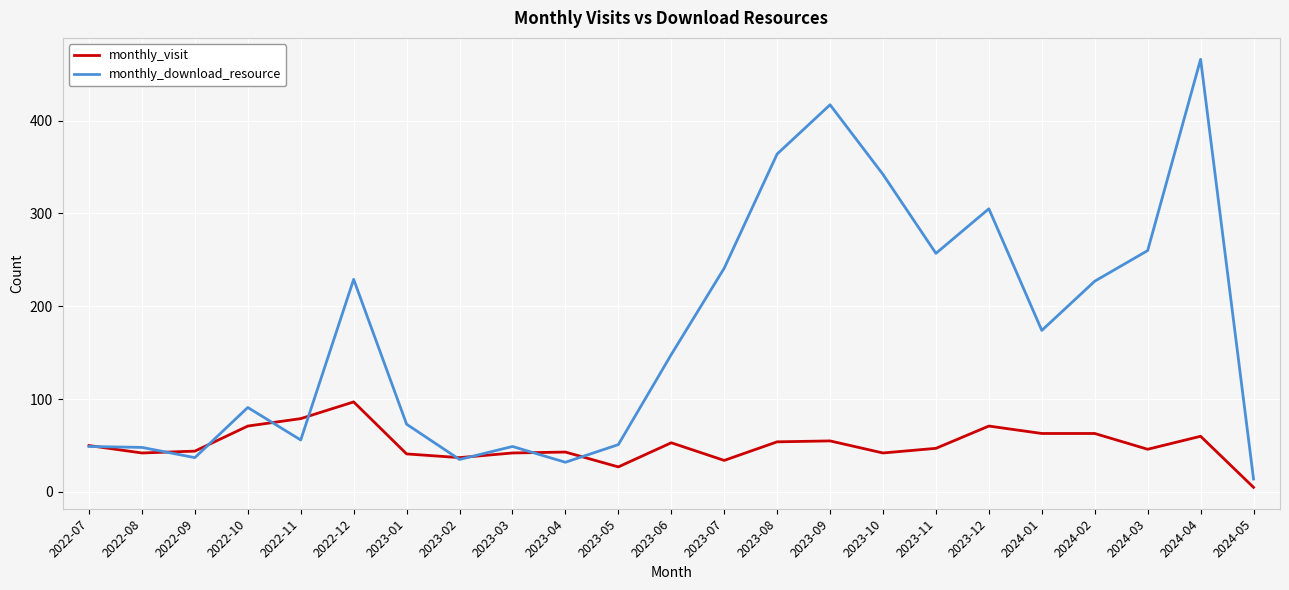

What are all the series names shown in the legend?

monthly_visit, monthly_download_resource